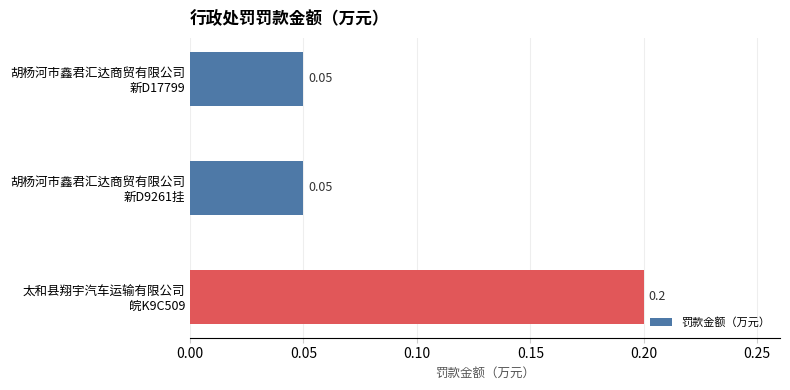

What is the sum of all values?

0.3